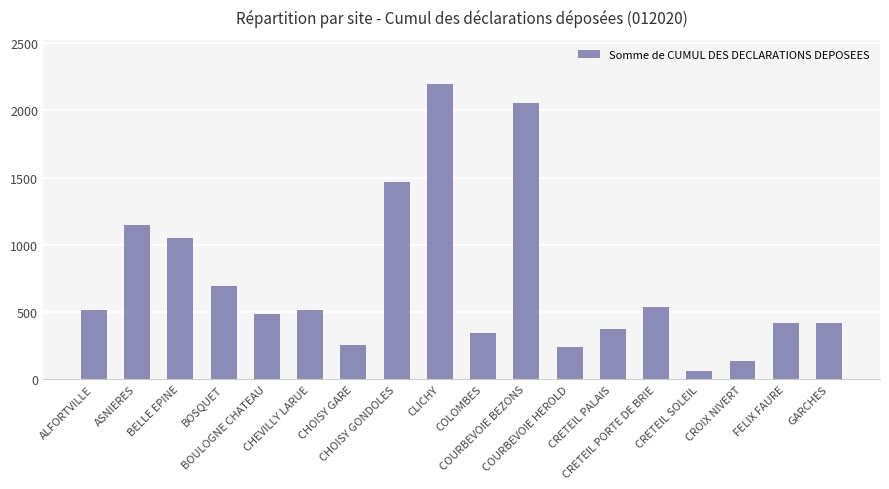

What is the greatest value displayed?

2195